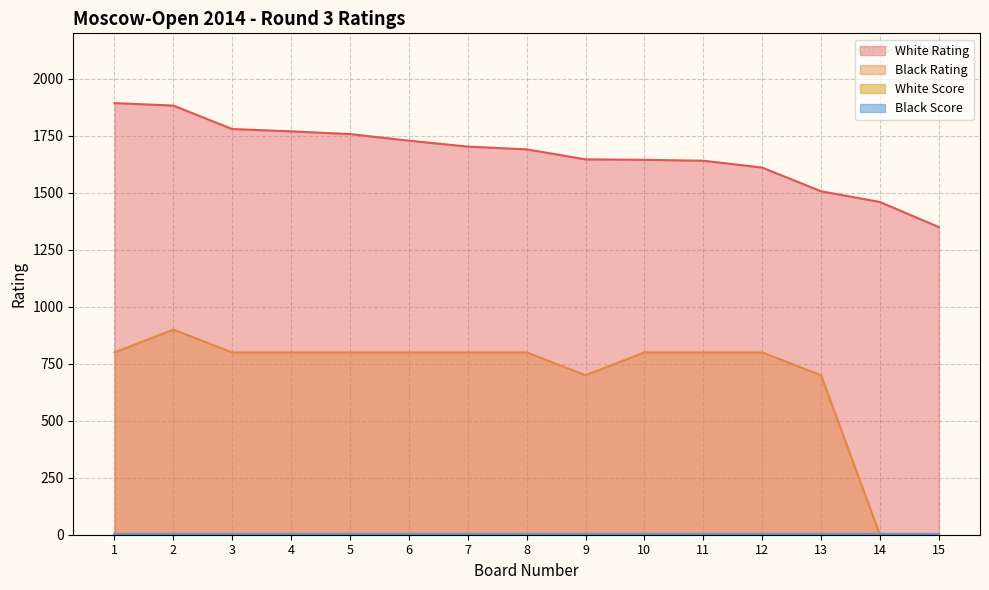

True or false: White Rating has a value of 2882 at 3.

False